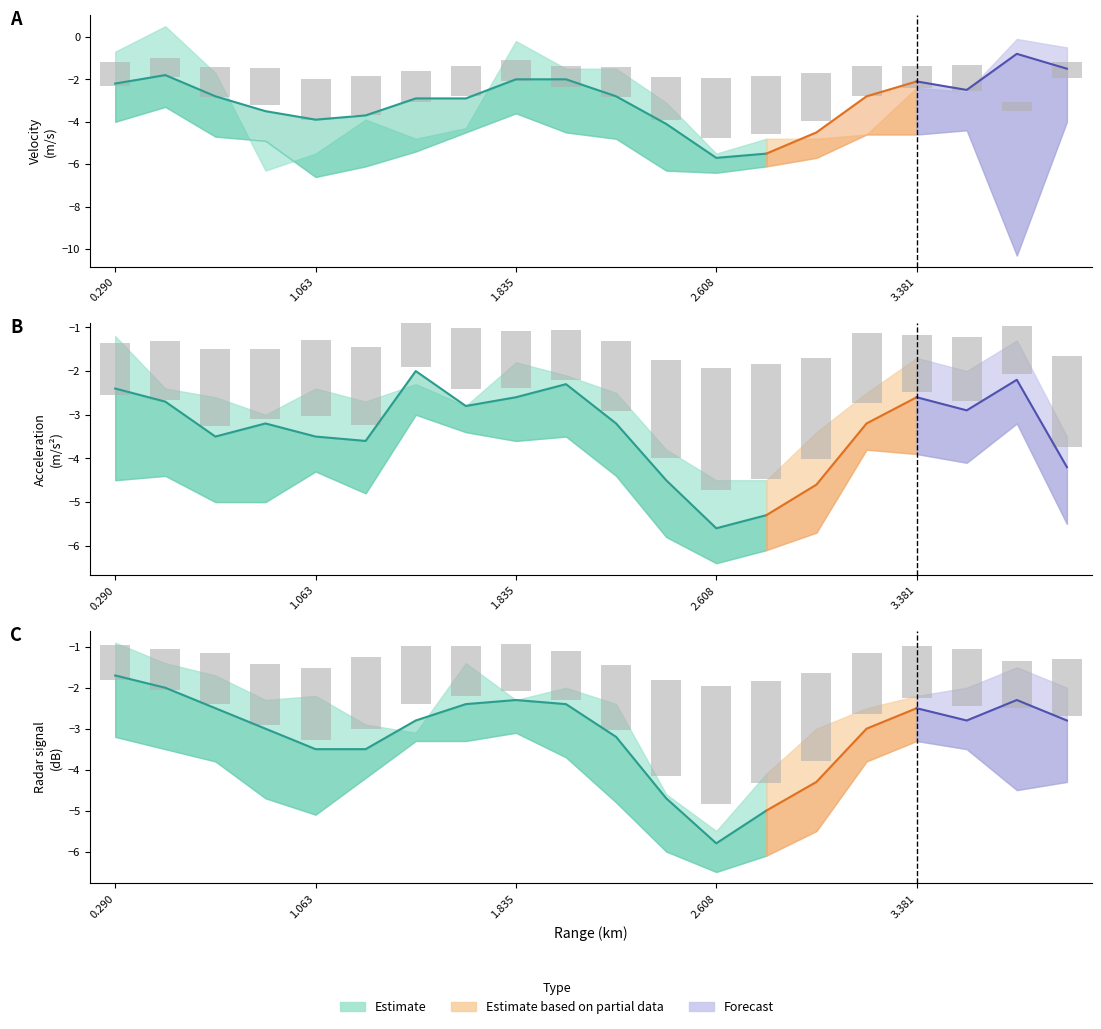

How many groups of bars are there?

20